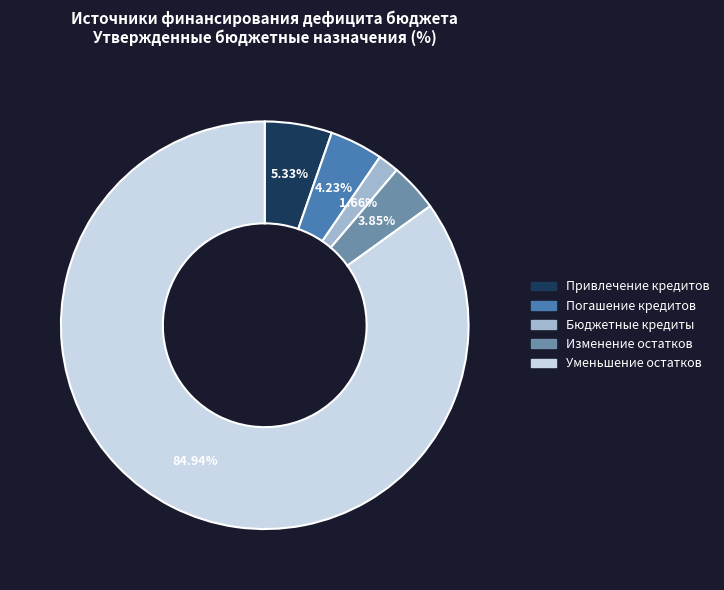

Is there a majority slice in this chart?

Yes